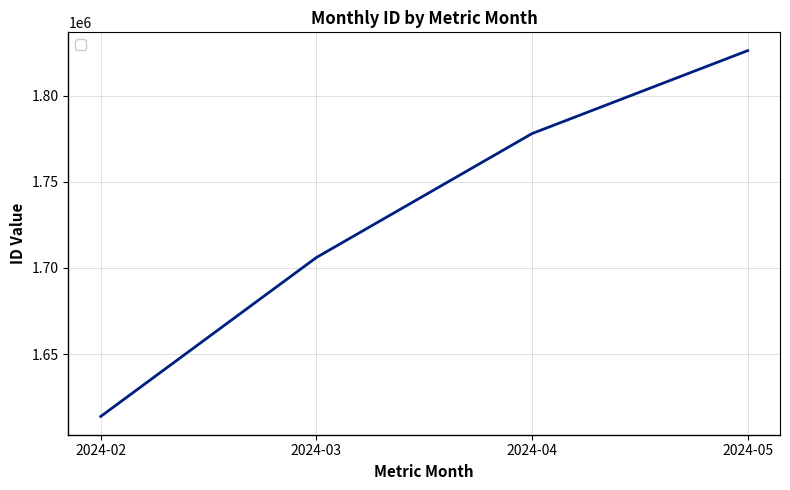

What is the change in value from 2024-04 to 2024-05?

+48160